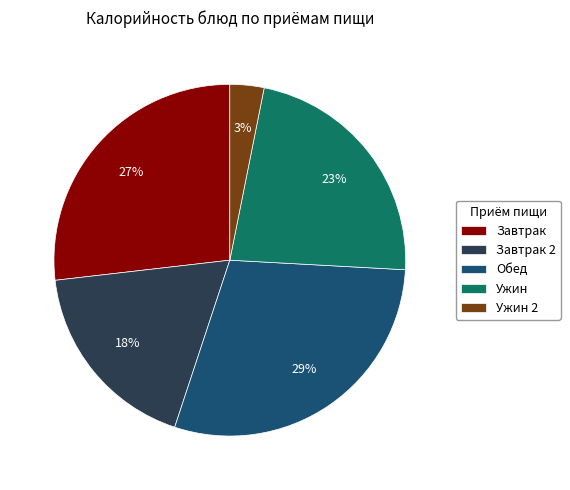

Is there a majority slice in this chart?

No